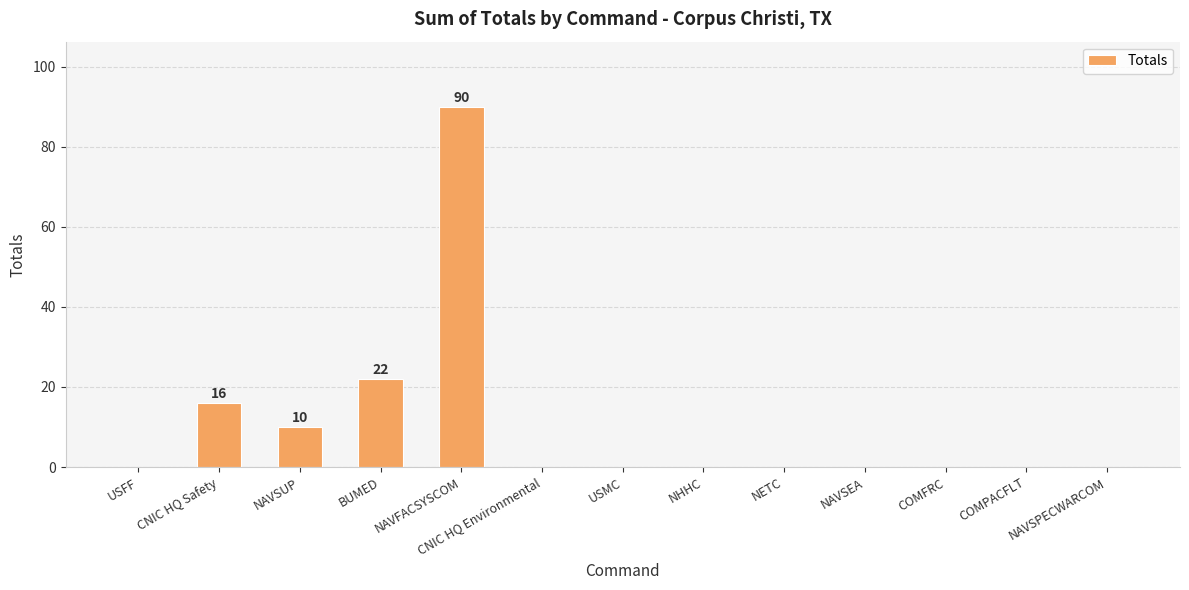

What is the change in value from NAVSUP to NAVSEA?

-10